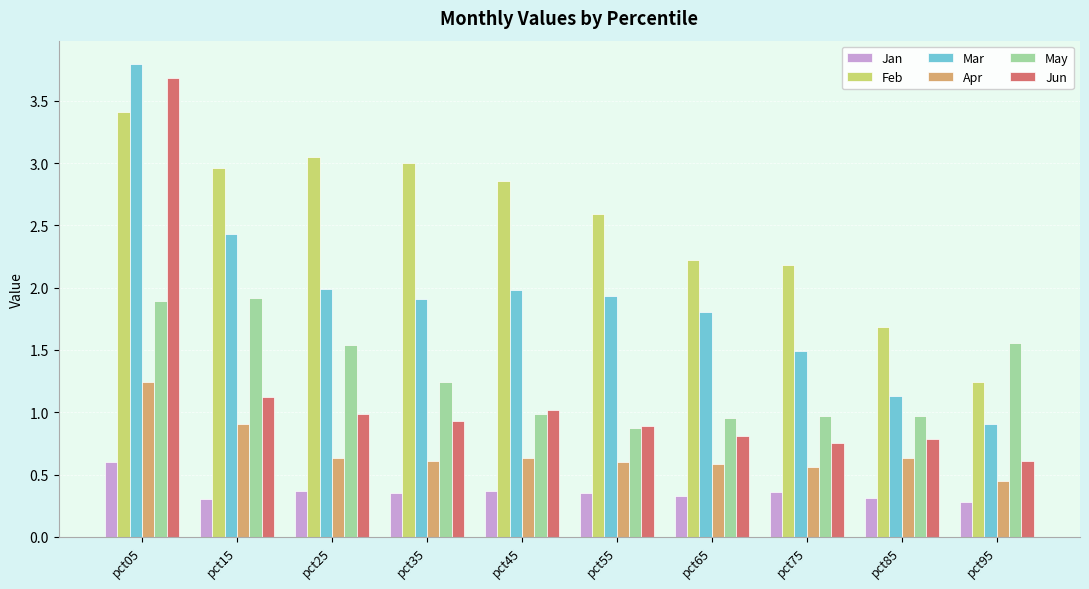

At which label does Feb reach its minimum?

pct95